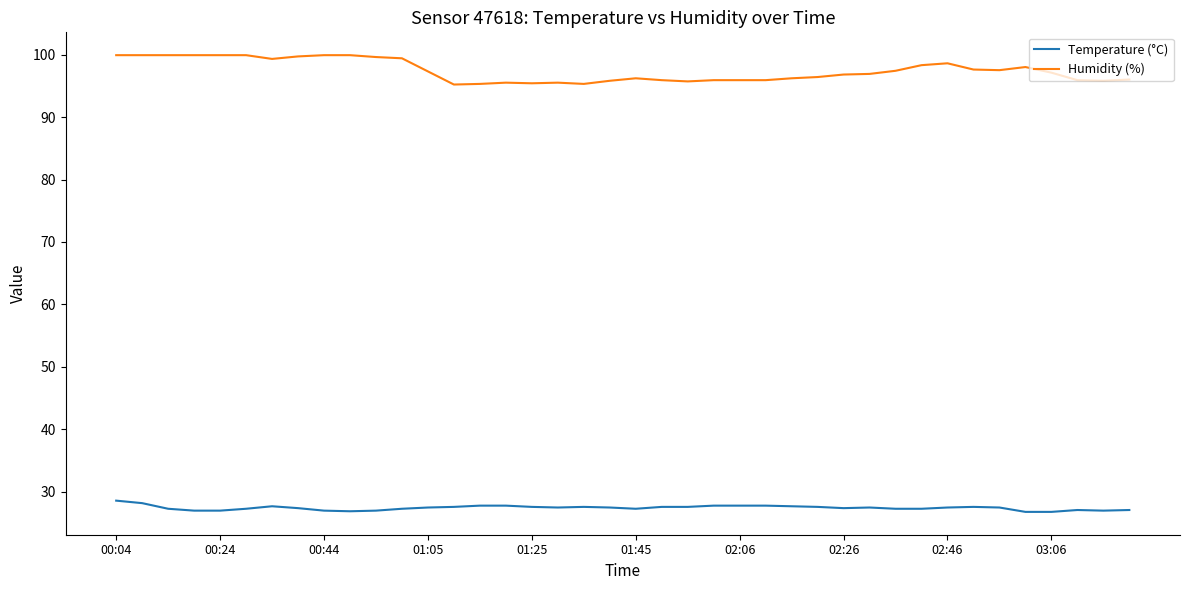

At how many categories does at least one series exceed 80?

40